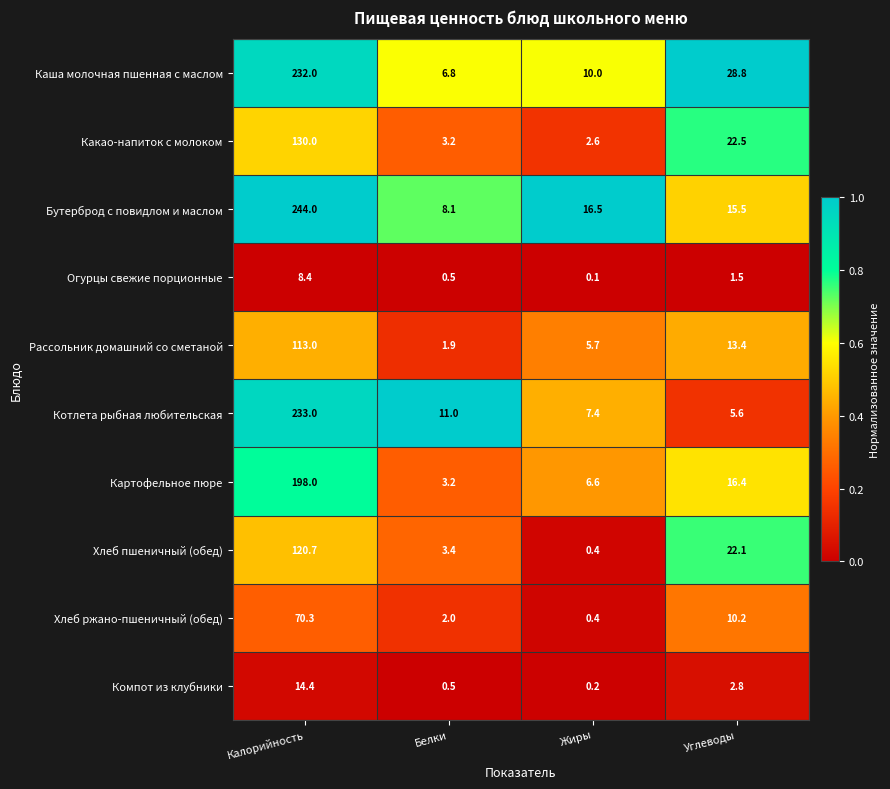

Count the number of data series in this chart.

10